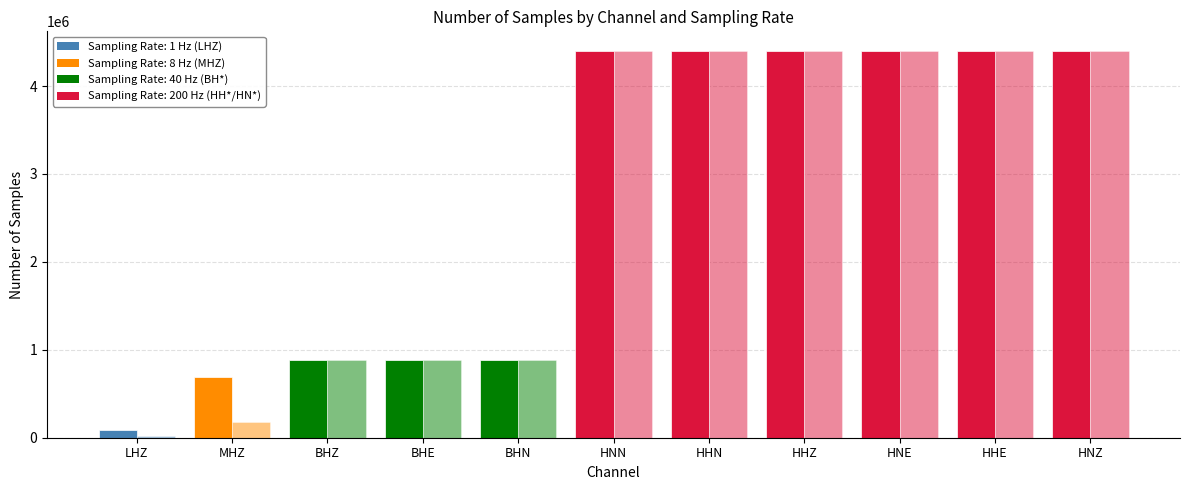

How many series are shown in this chart?

2